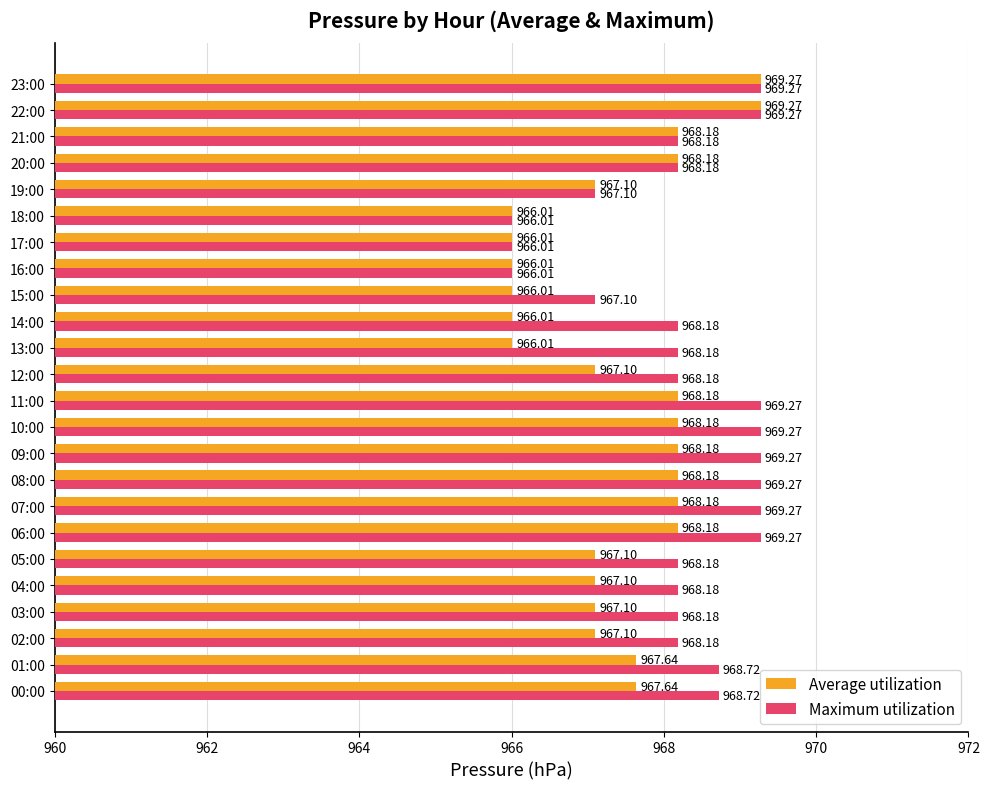

What is the sum of all Average utilization values?

23217.9